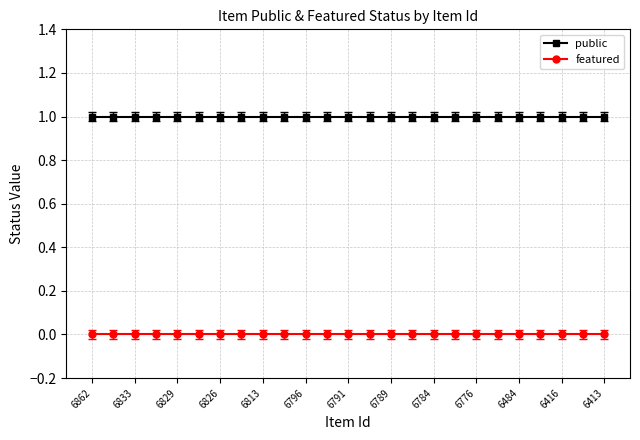

True or false: featured and public intersect in this chart.

False